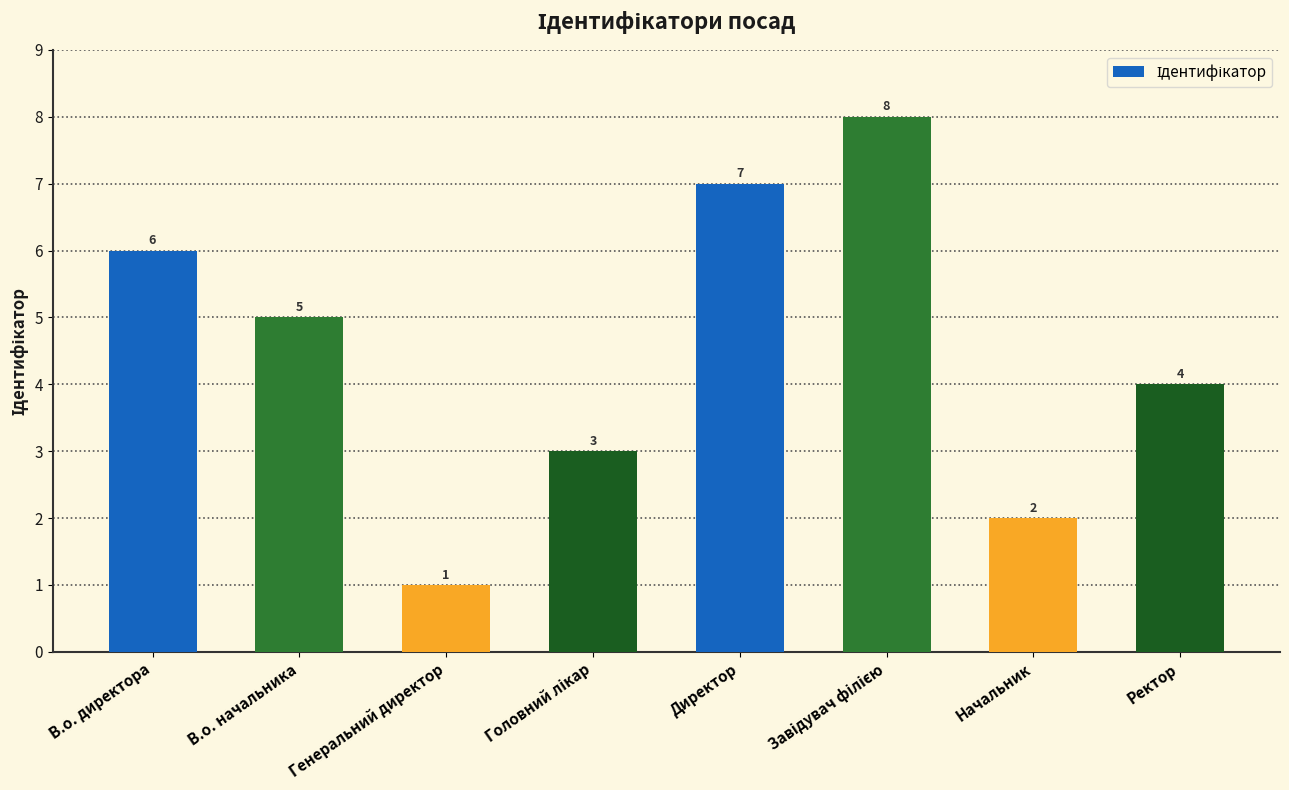

Reading left to right, extract all data points from this chart.

6	5	1	3	7	8	2	4